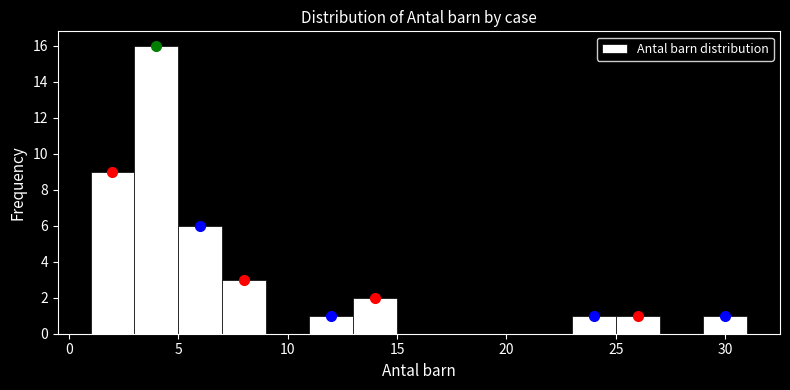

Which range on the x-axis has the tallest bar?

3 to 5